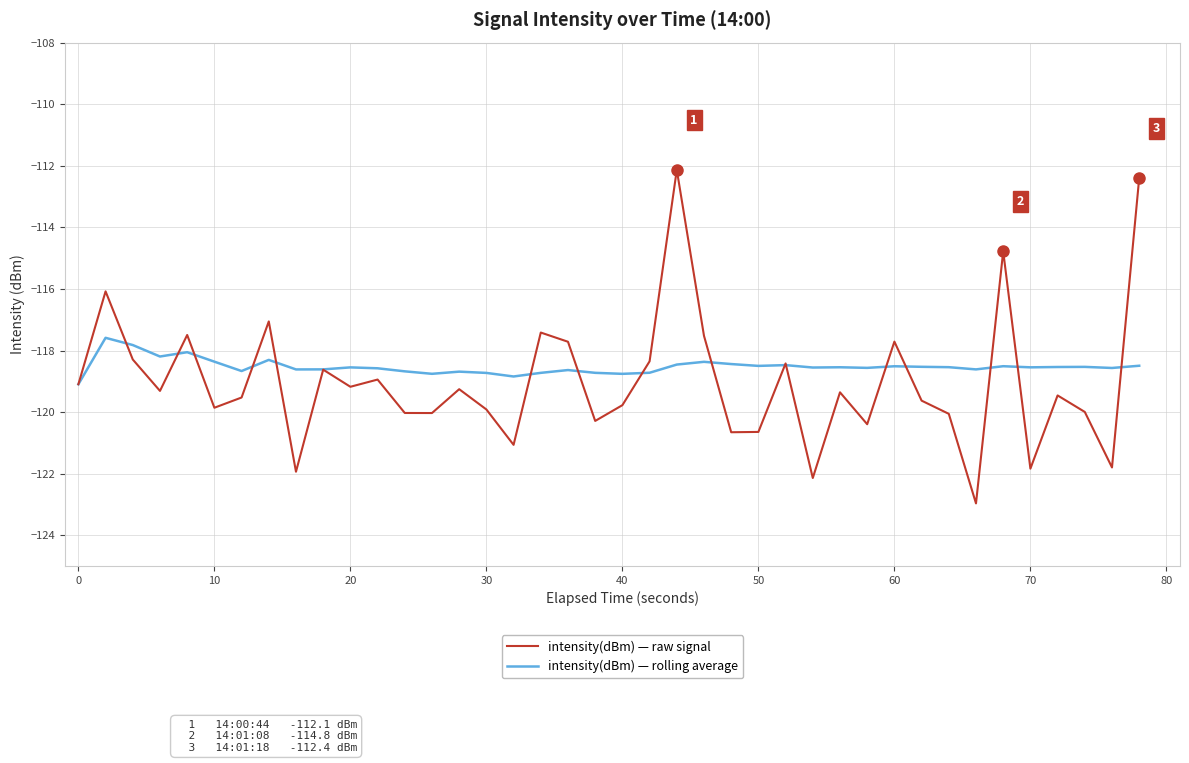

Which series has the widest spread of values?

intensity(dBm) — raw signal